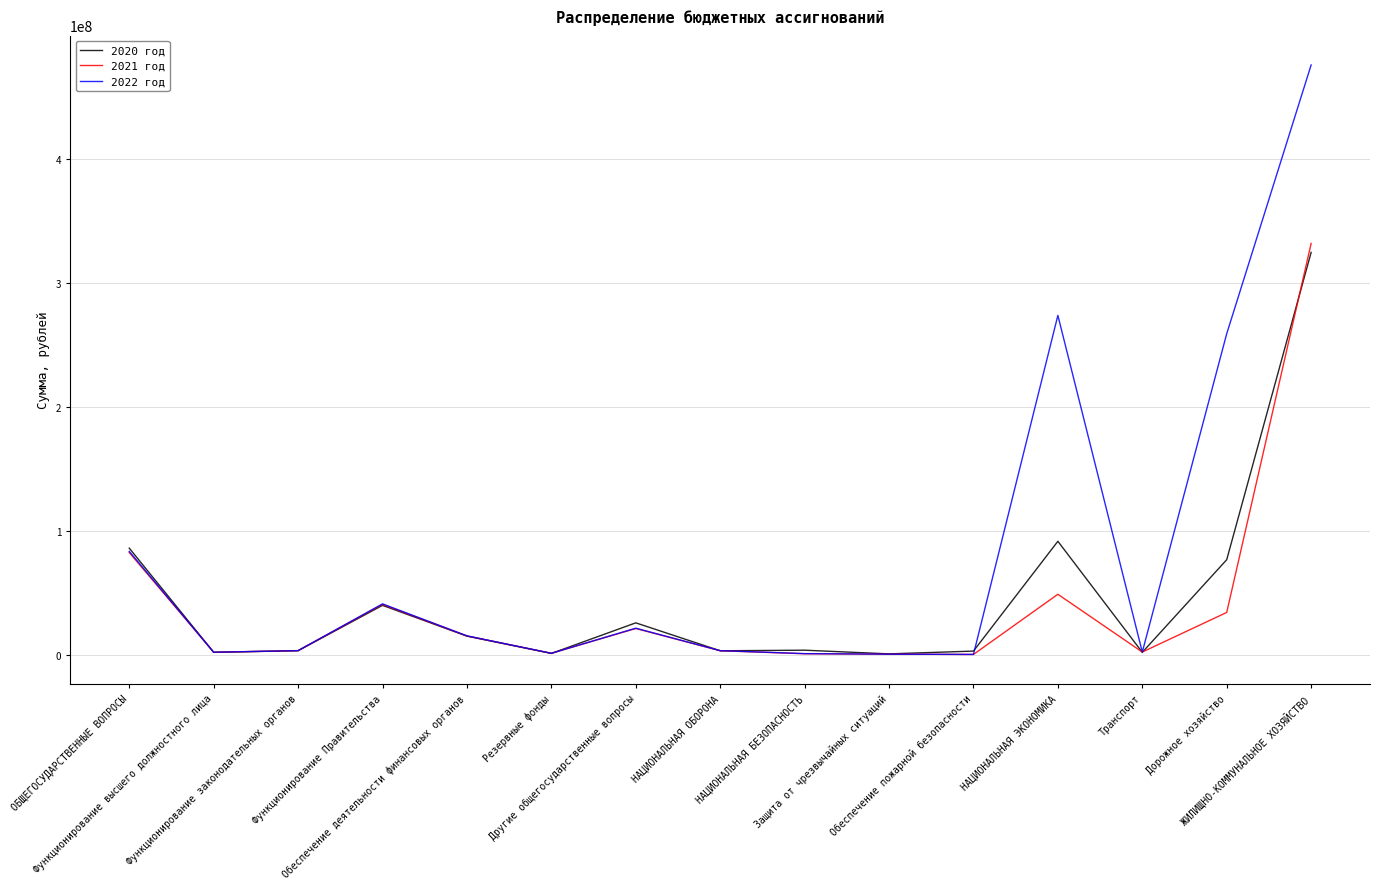

Which series has the widest spread of values?

2022 год